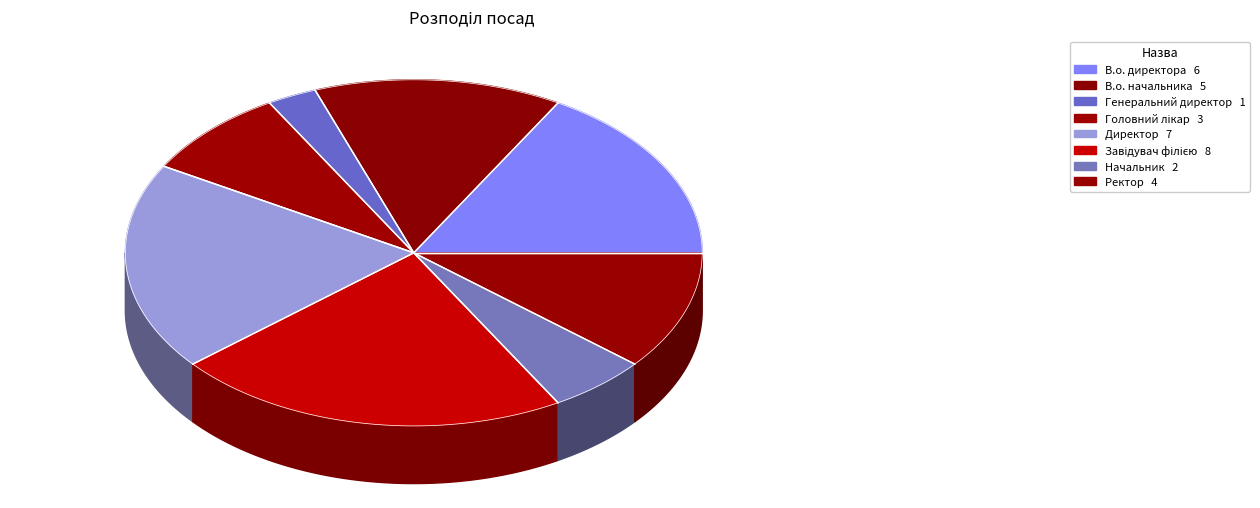

What percentage do Головний лікар and Генеральний директор together represent?

11.1%